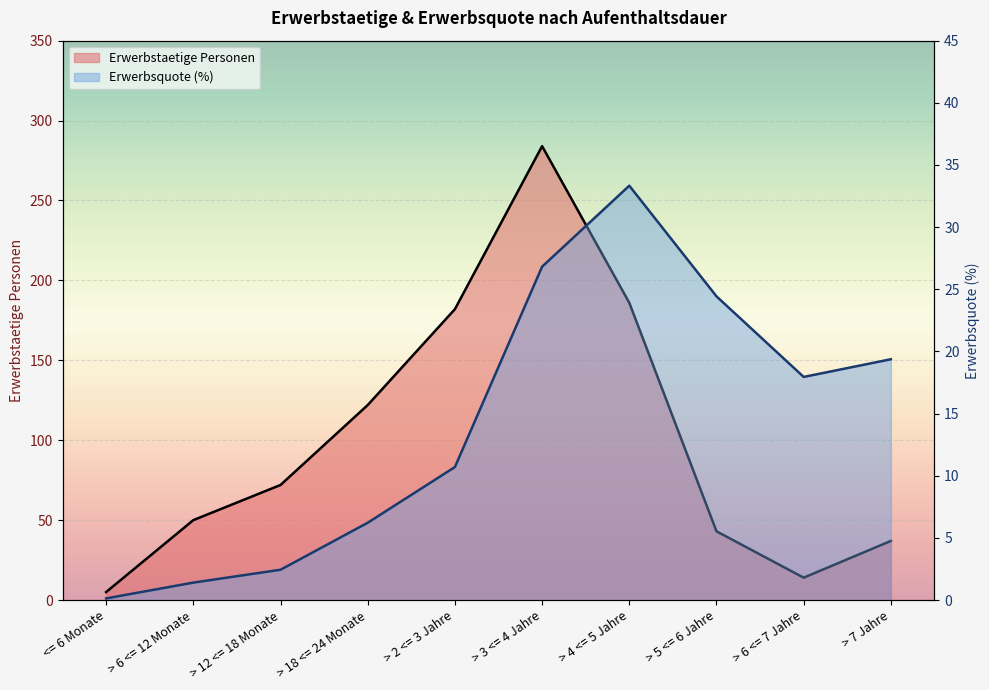

True or false: Erwerbsquote has a value of 6.2 at > 18 <= 24 Monate.

True